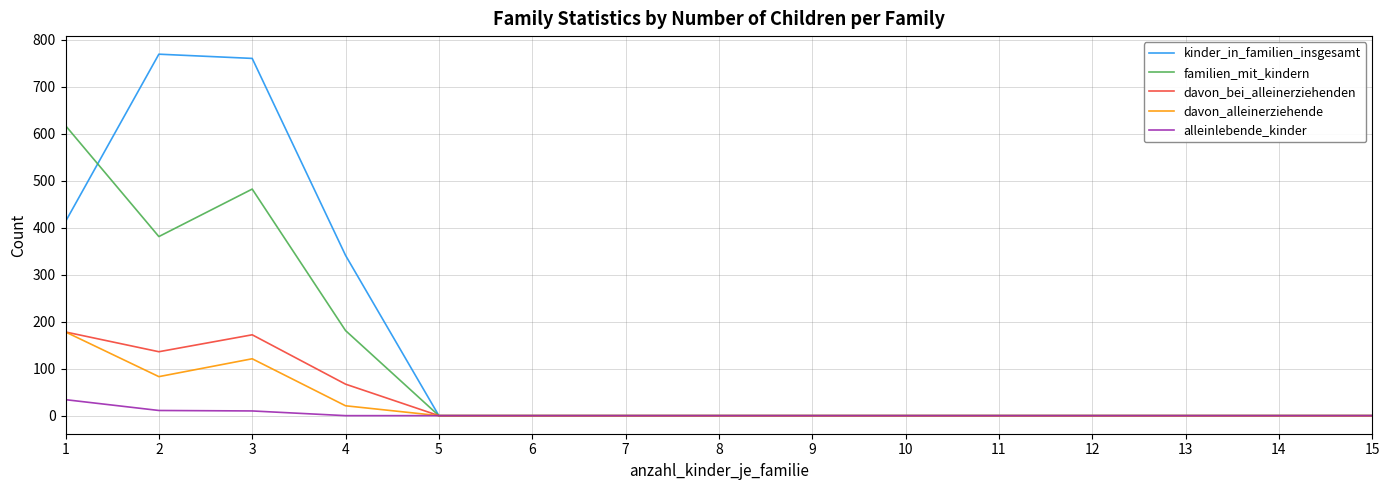

What is the difference between the second highest and second lowest values in the davon_bei_alleinerziehenden series?

172